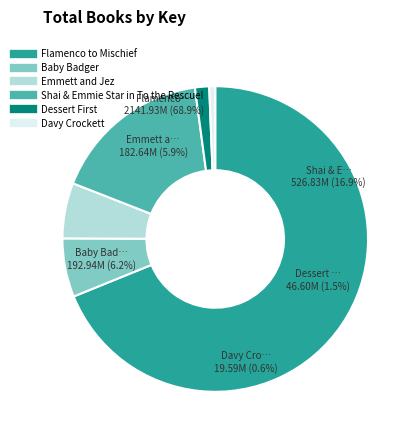

How many segments does this pie chart have?

6